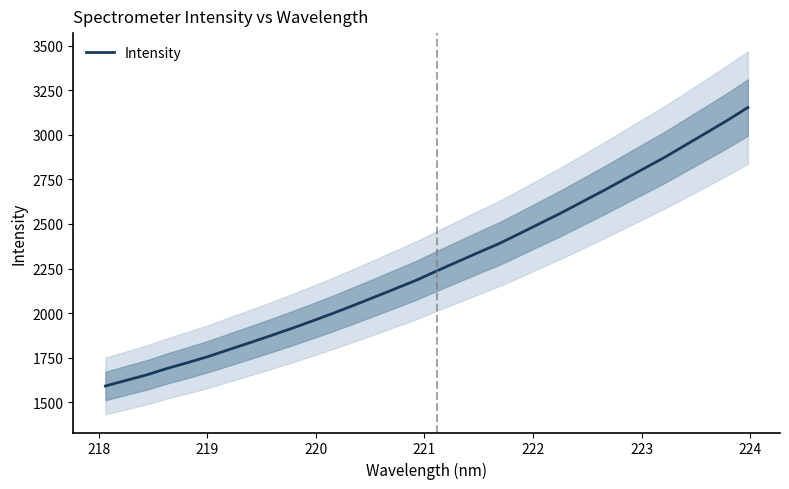

What is the maximum value for Intensity?

3153.3